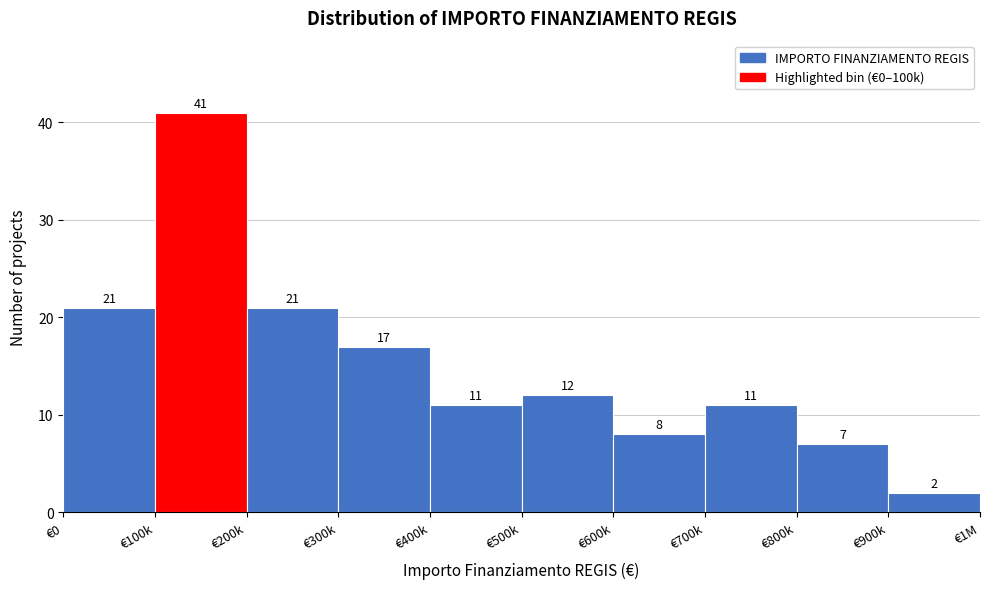

Reading left to right, transcribe all the data shown in this chart.

€0=21	€100k=41	€200k=21	€300k=17	€400k=11	€500k=12	€600k=8	€700k=11	€800k=7	€900k=2